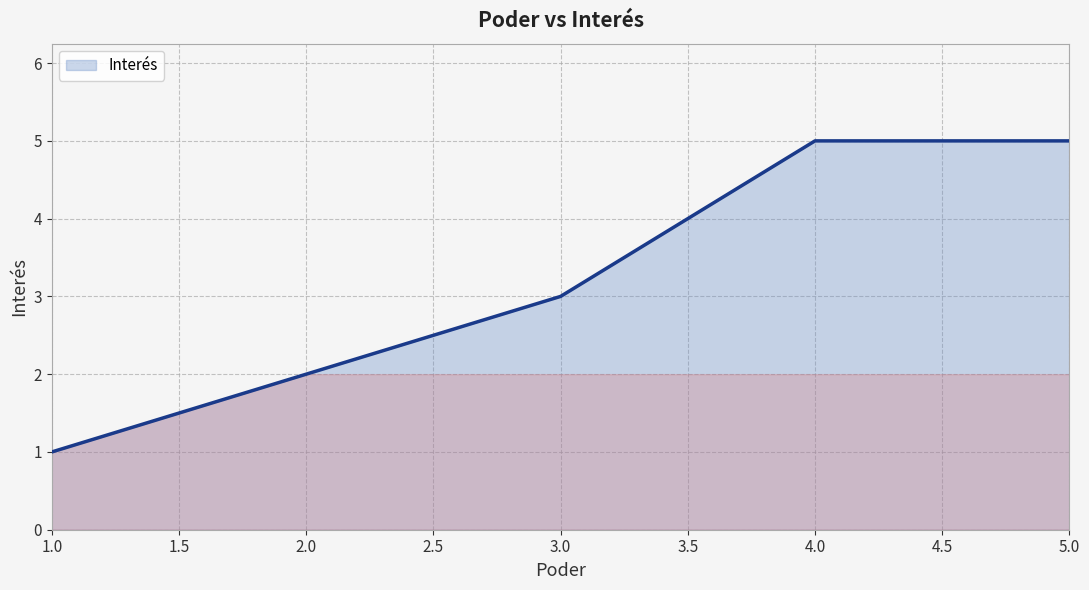

Which has a higher value, 2.0 or 4.0?

4.0